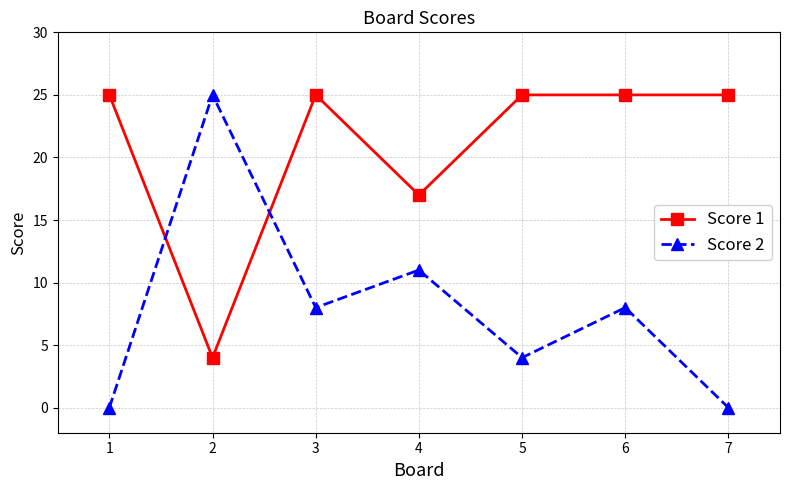

Is the value of Score 1 at 6 greater than the value of Score 2 at 5?

Yes